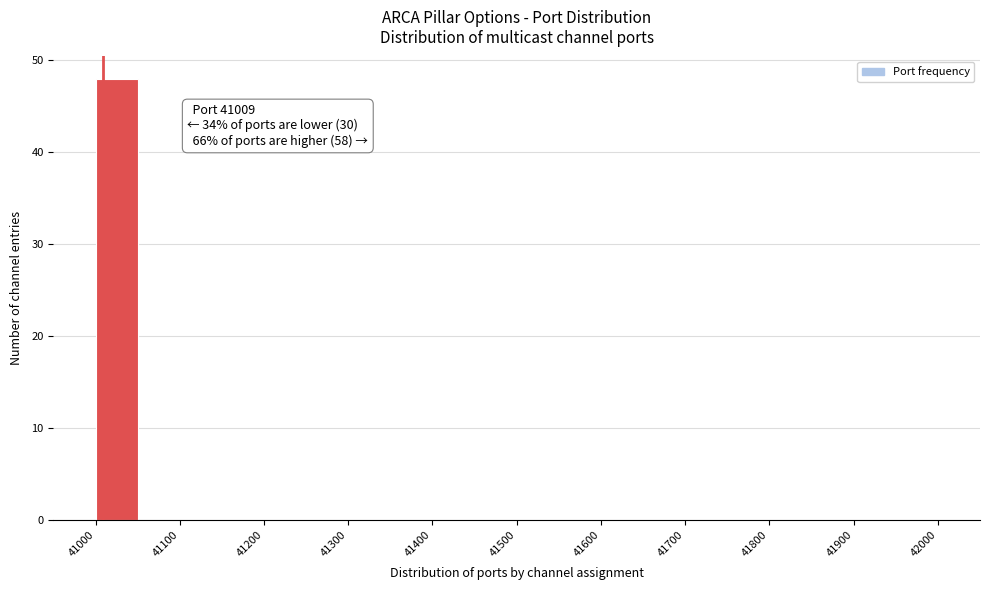

Which range on the x-axis has the tallest bar?

41000 to 41050